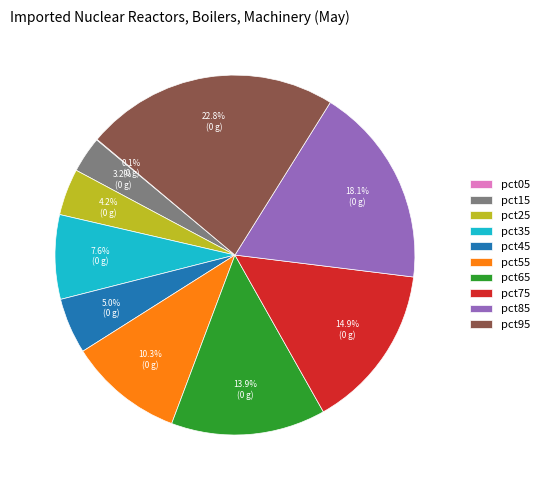

Which slice is the largest?

pct95